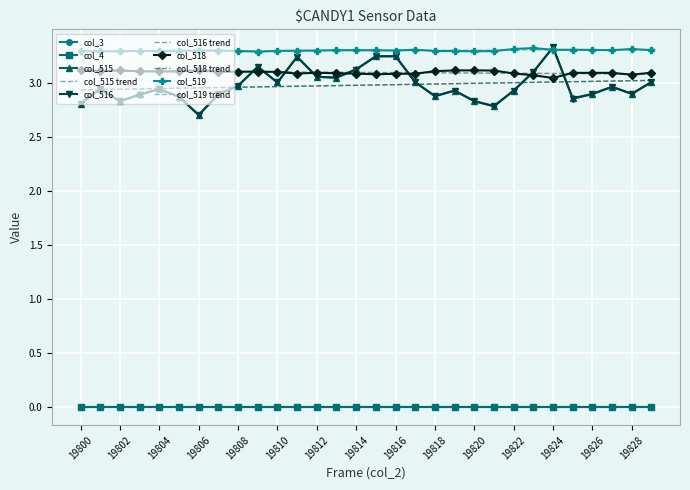

What is the highest value of the col_519 series?

3.3